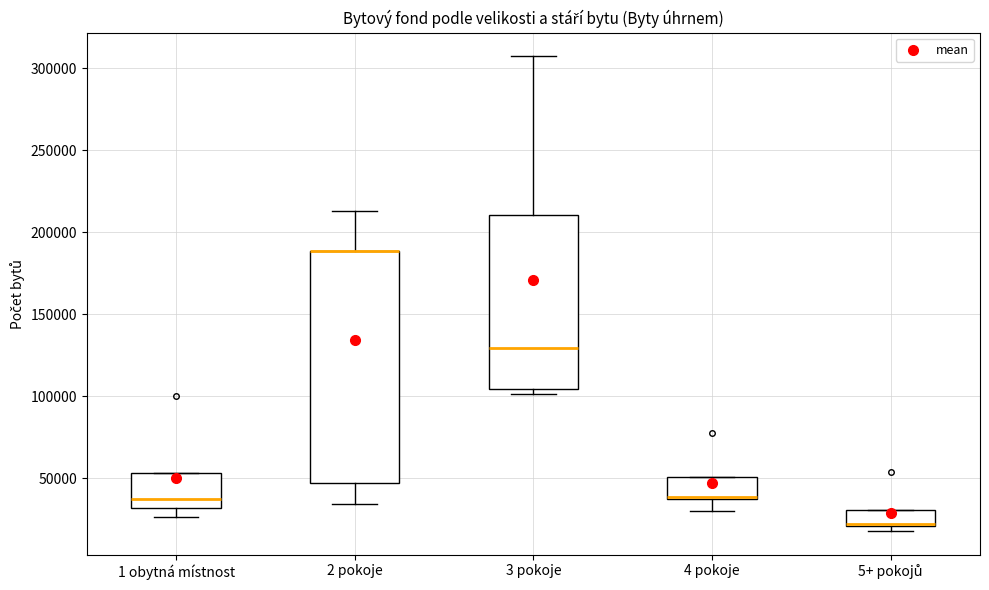

Which box is the tallest, from its lower edge to its upper edge?

2 pokoje